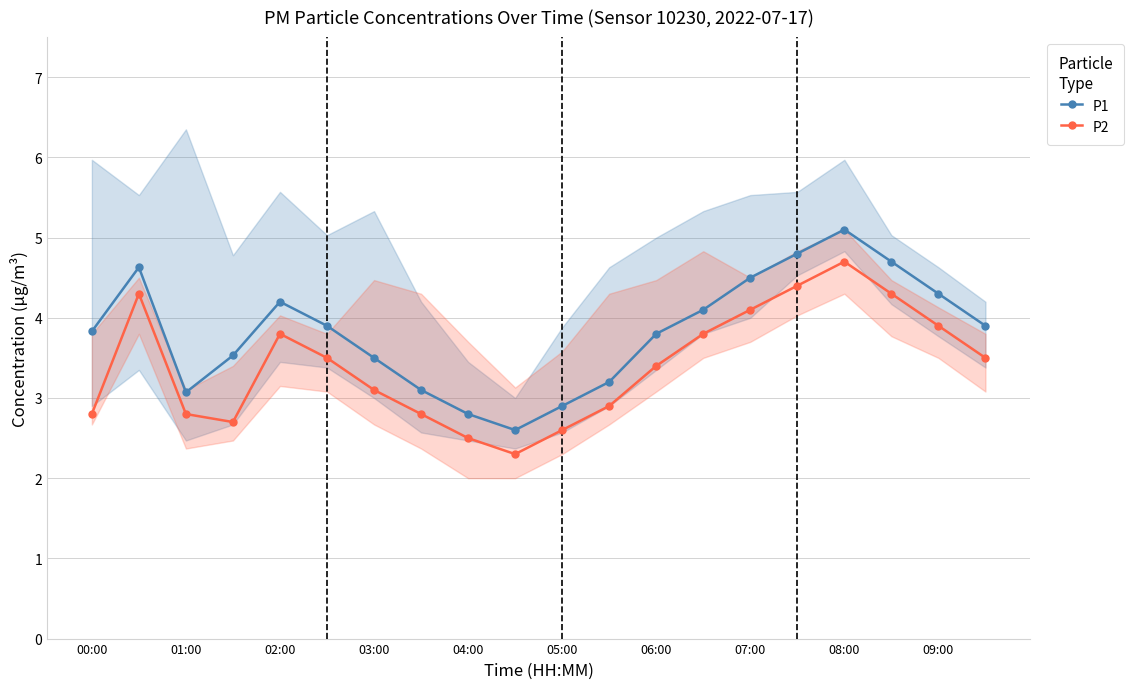

True or false: P2 and P1 intersect in this chart.

False